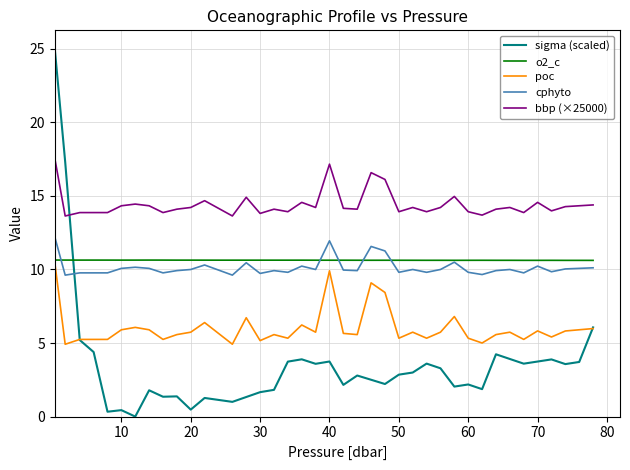

True or false: bbp (×25000) and cphyto intersect in this chart.

False